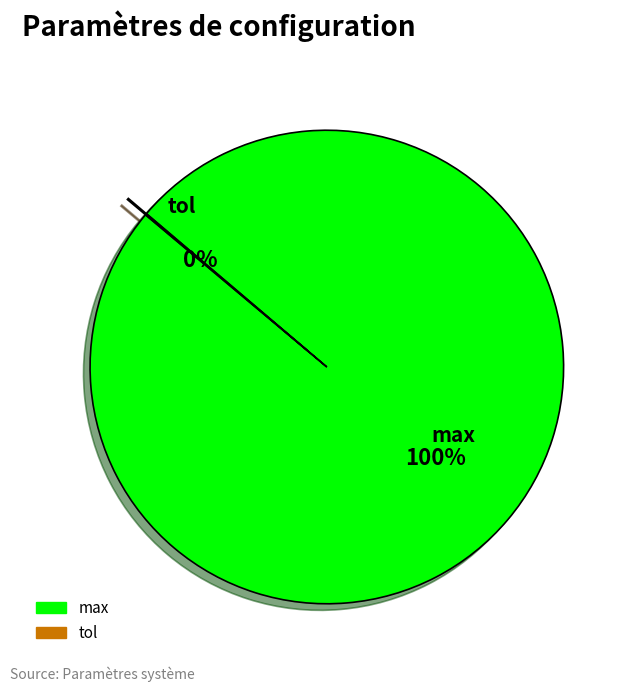

To the nearest percent, what is the difference between the largest and smallest slice percentages?

100%